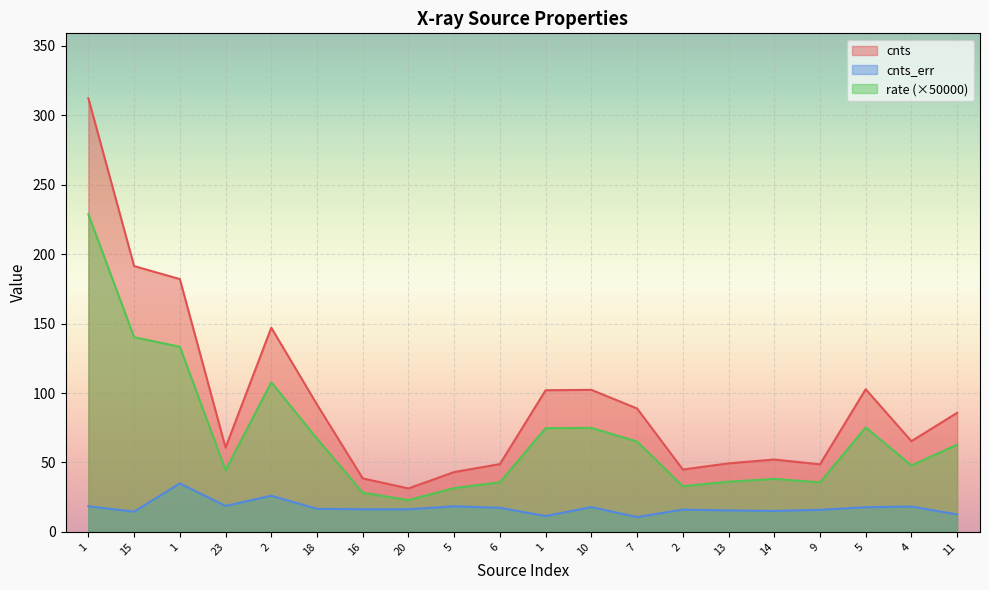

Read the rate value at 7.

65.1